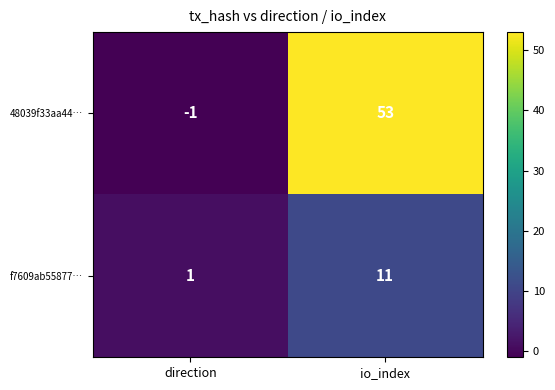

How many categories are shown in the chart?

2